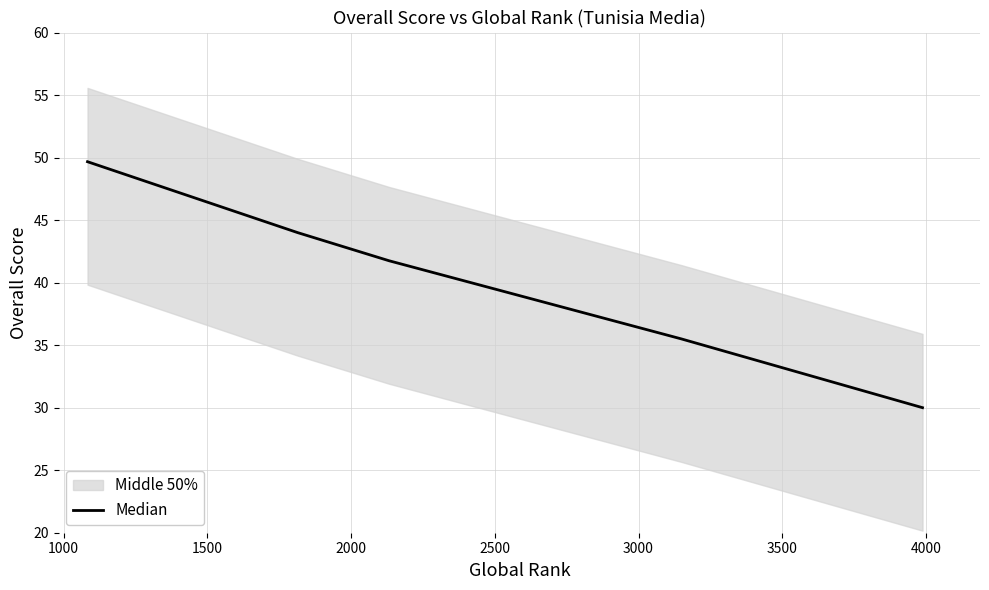

True or false: there are more than 2 points higher than both neighbors.

False